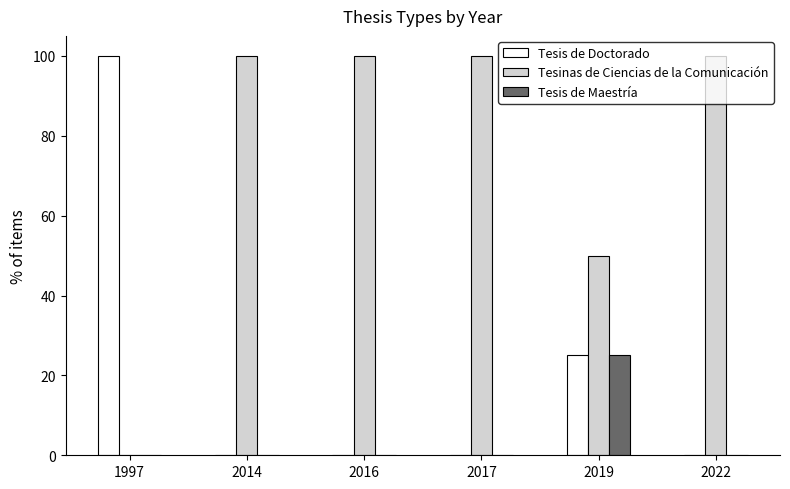

What is the spread (max minus min) of values at 2014?

100